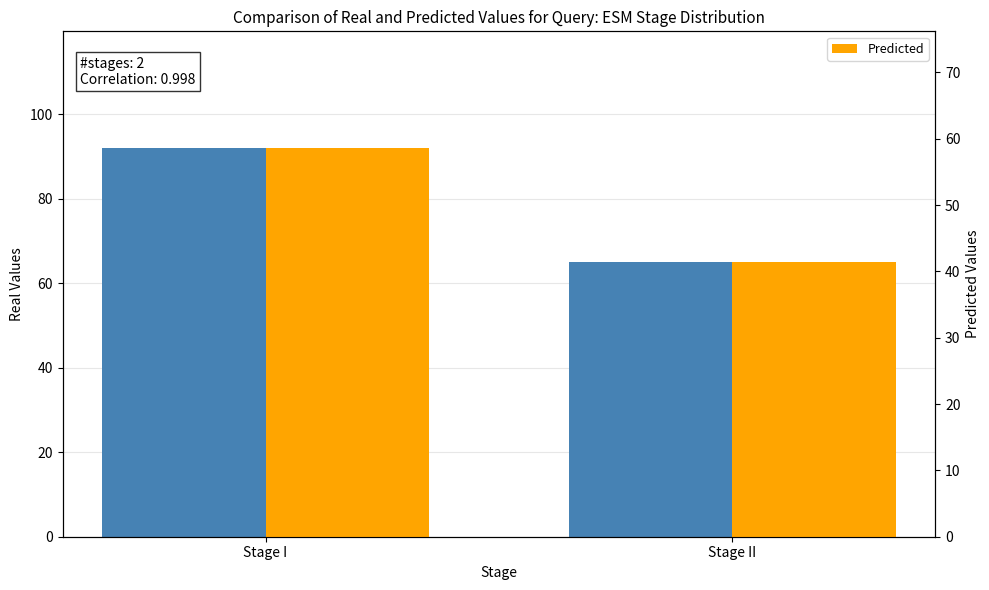

At how many categories does at least one series exceed 72?

1